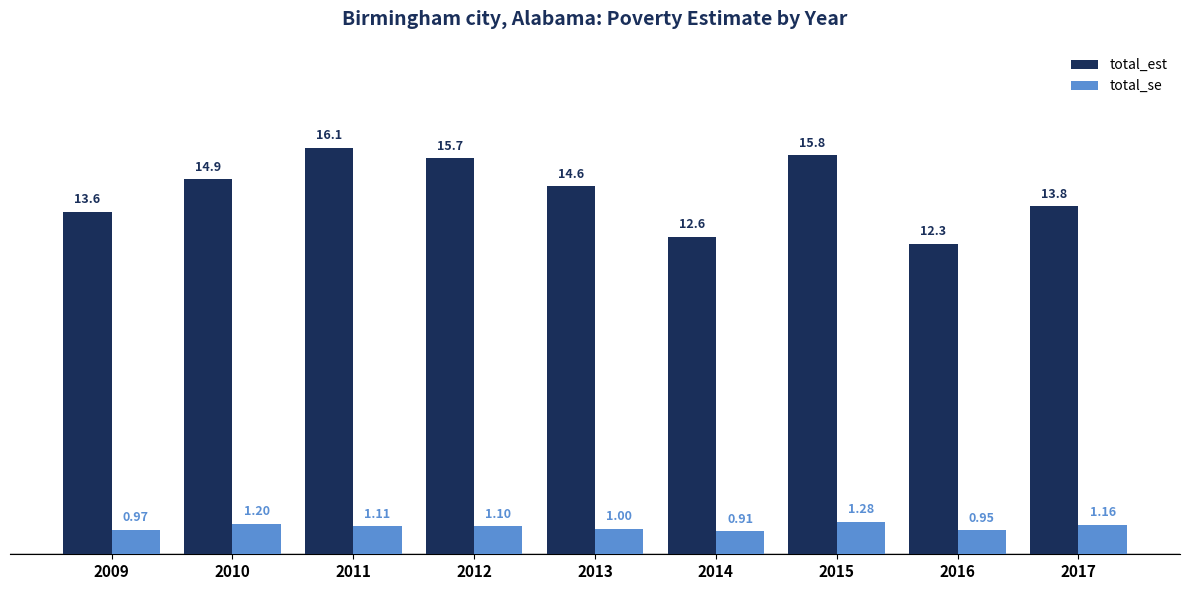

The value of total_se at 2011 is 1.1. True or false?

True